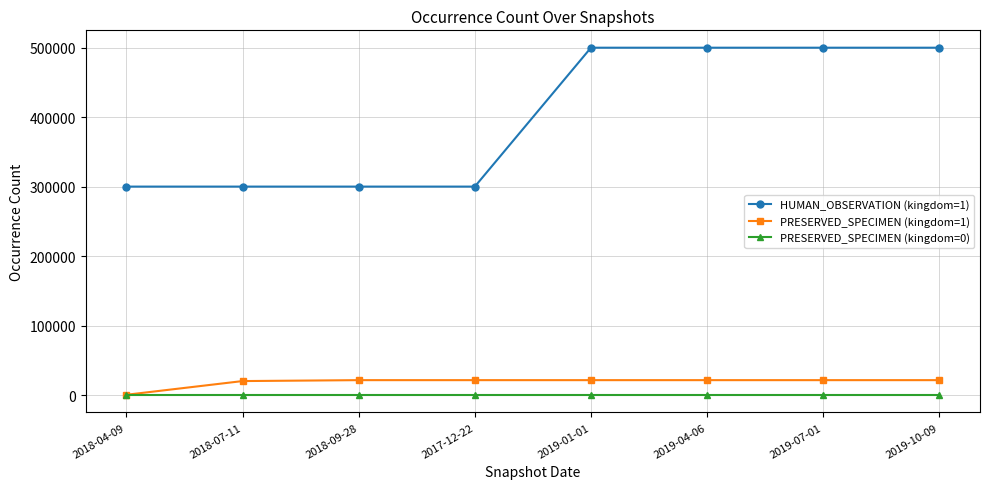

How many series are shown in this chart?

3